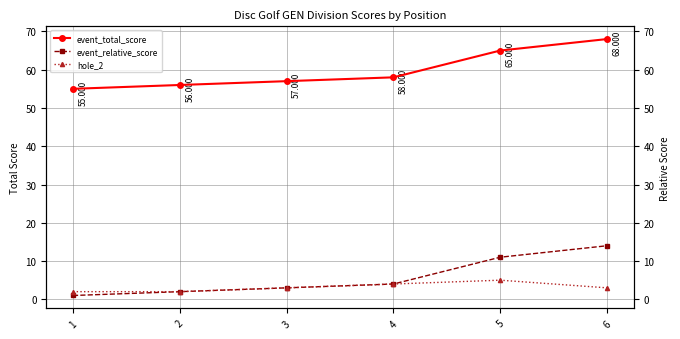

What is the sum of all event_total_score values?

359